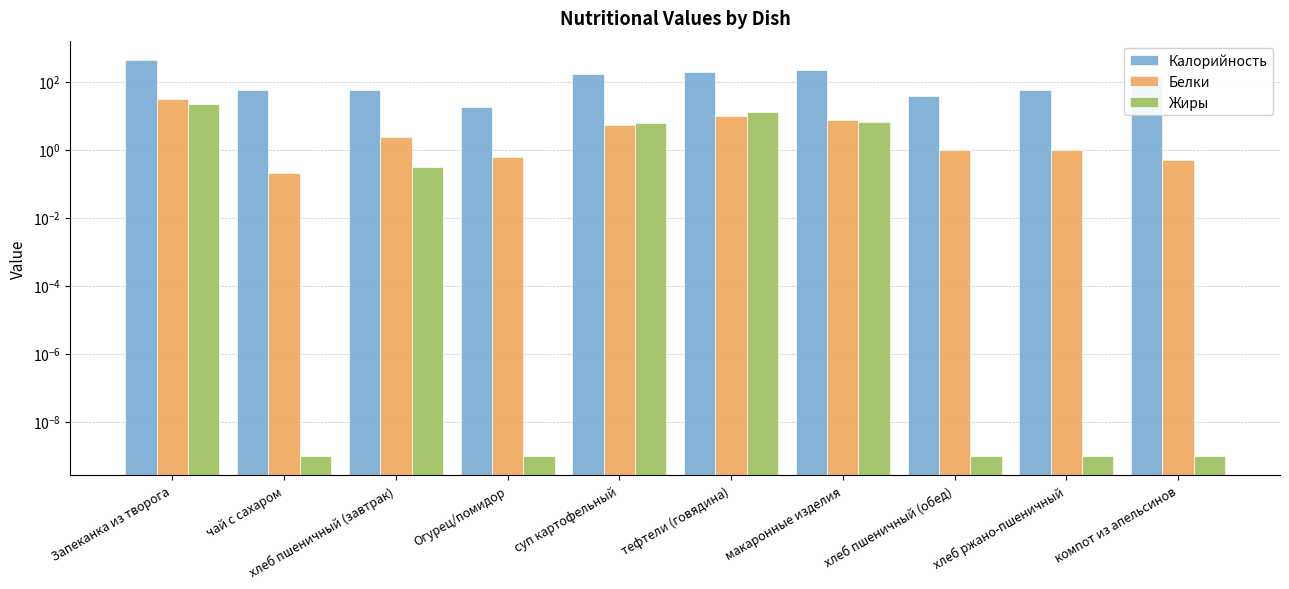

True or false: Жиры has a value of 3.8 at суп картофельный.

False